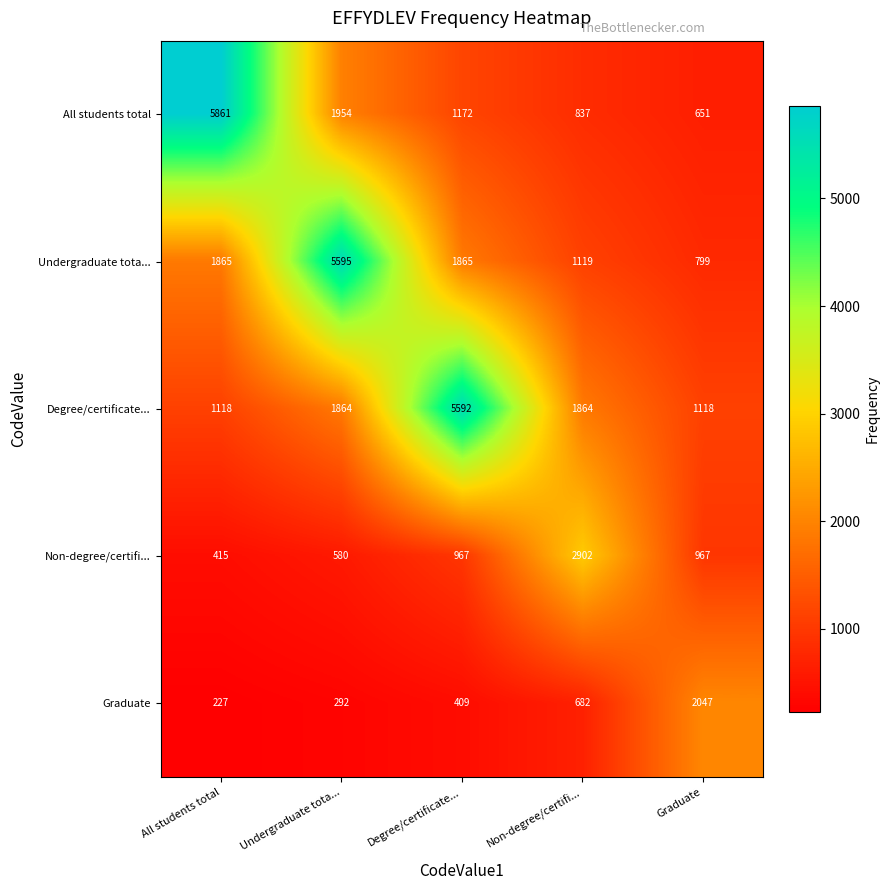

List the series in order of their peak value, highest first.

All students total, Undergraduate tota..., Degree/certificate..., Non-degree/certifi..., Graduate